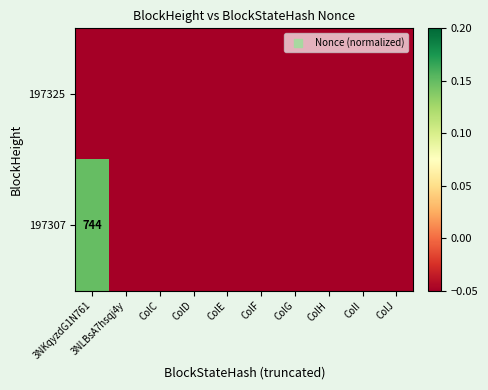

Between ColE and ColJ, which is larger?

ColE